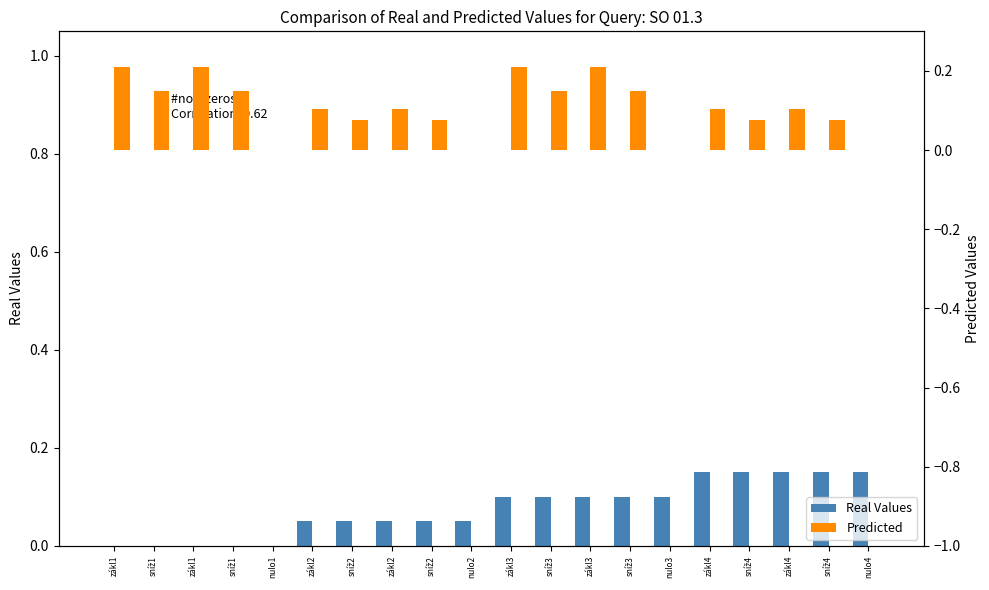

What are all the series names shown in the legend?

Real Values, Predicted